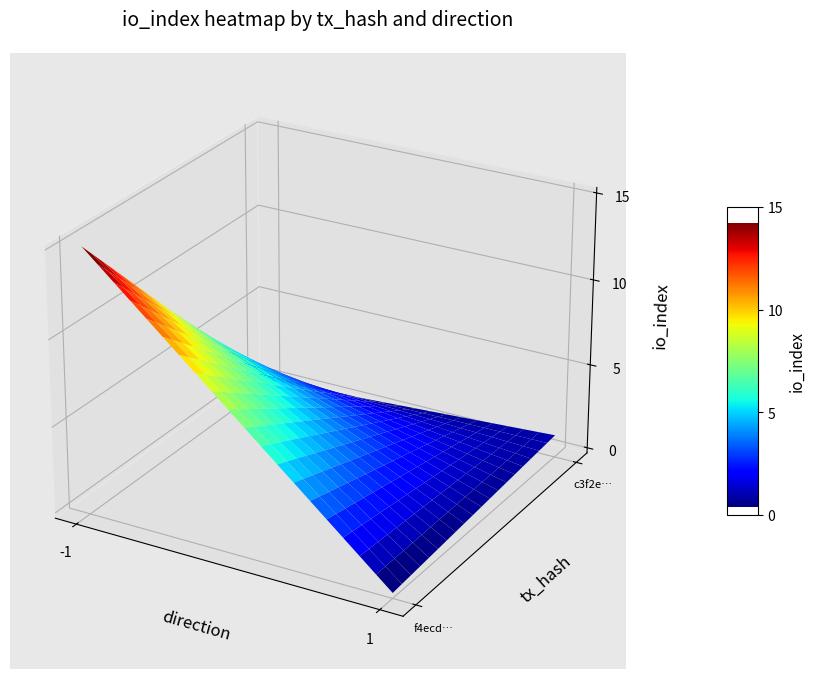

What is the spread (max minus min) of values at direction?

2